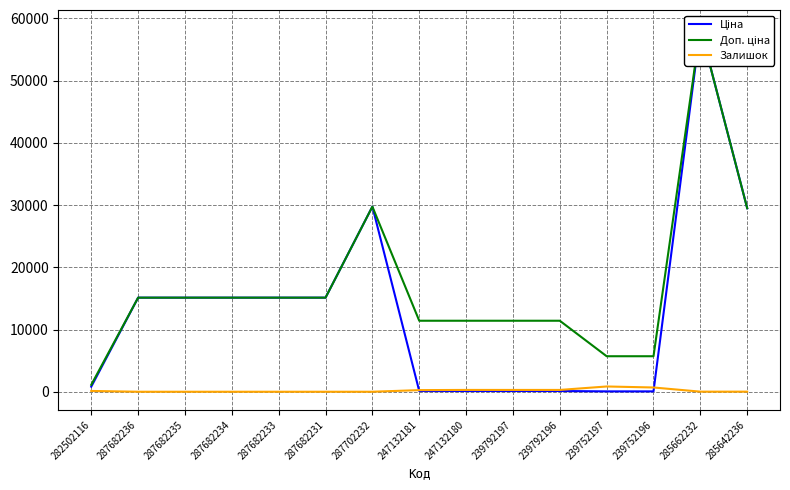

Which series has the largest range (max minus min)?

Ціна